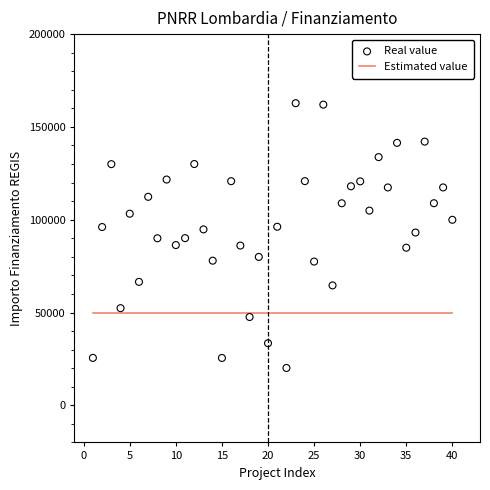

What is the range of Y values (max minus min)?

142668